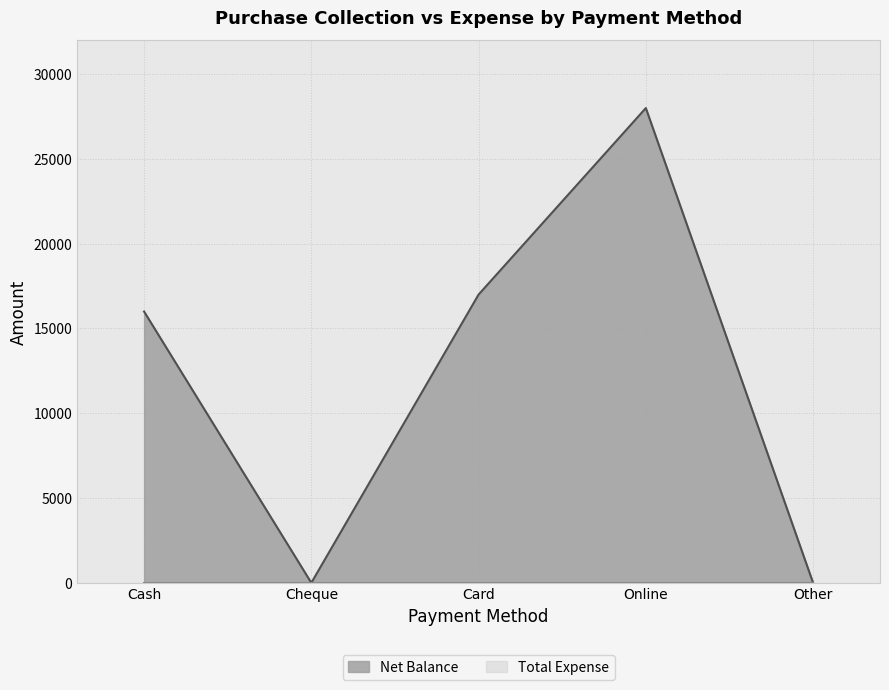

Reading left to right, extract all data points from this chart.

Cash=16000	Cheque=0	Card=17000	Online=28000	Other=0